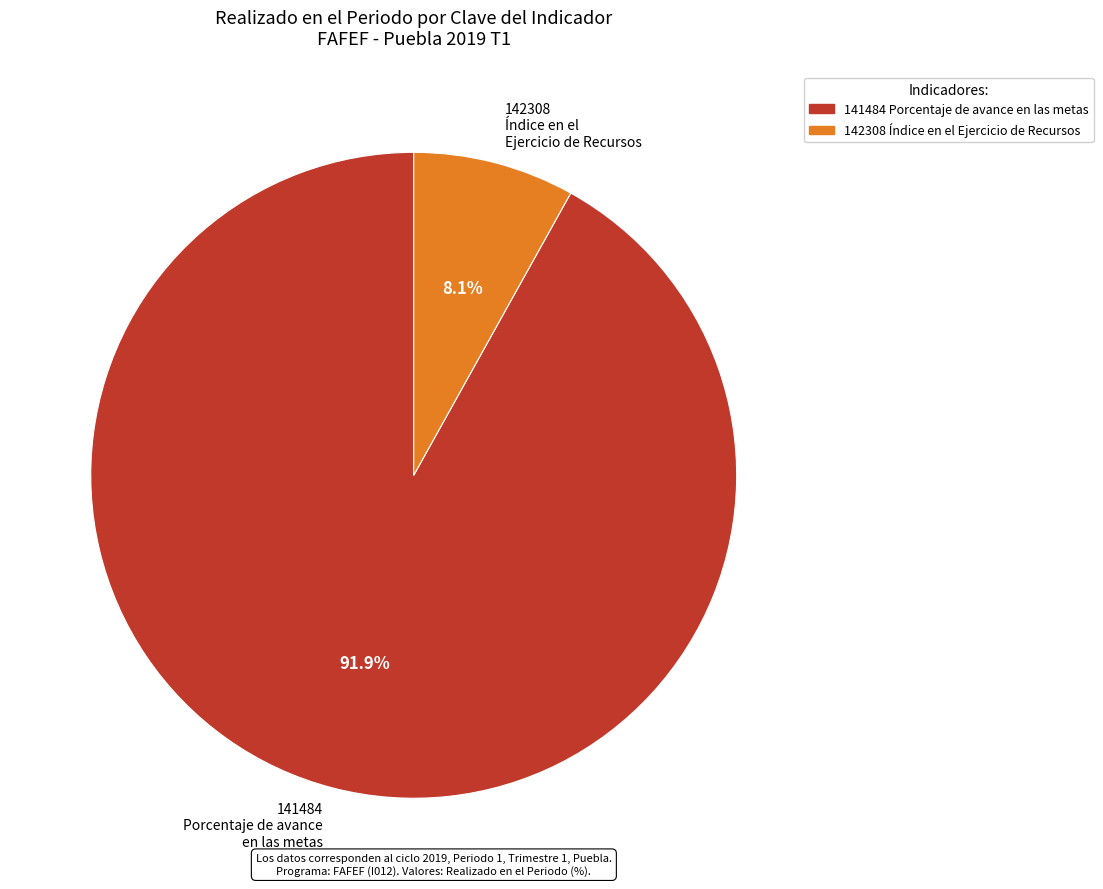

Rank the categories by value from lowest to highest.

142308 Índice en el Ejercicio de Recursos, 141484 Porcentaje de avance en las metas